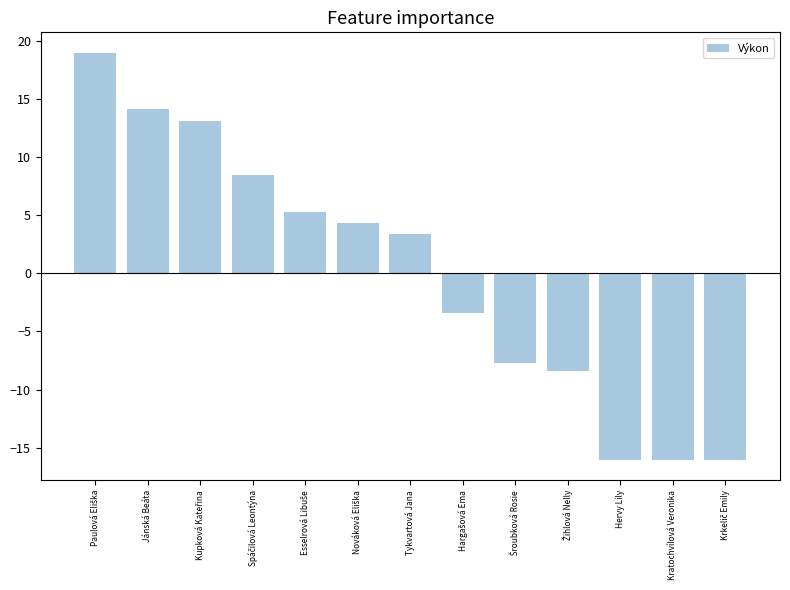

Is it true that the value at Kratochvílová Veronika is -16.0?

True